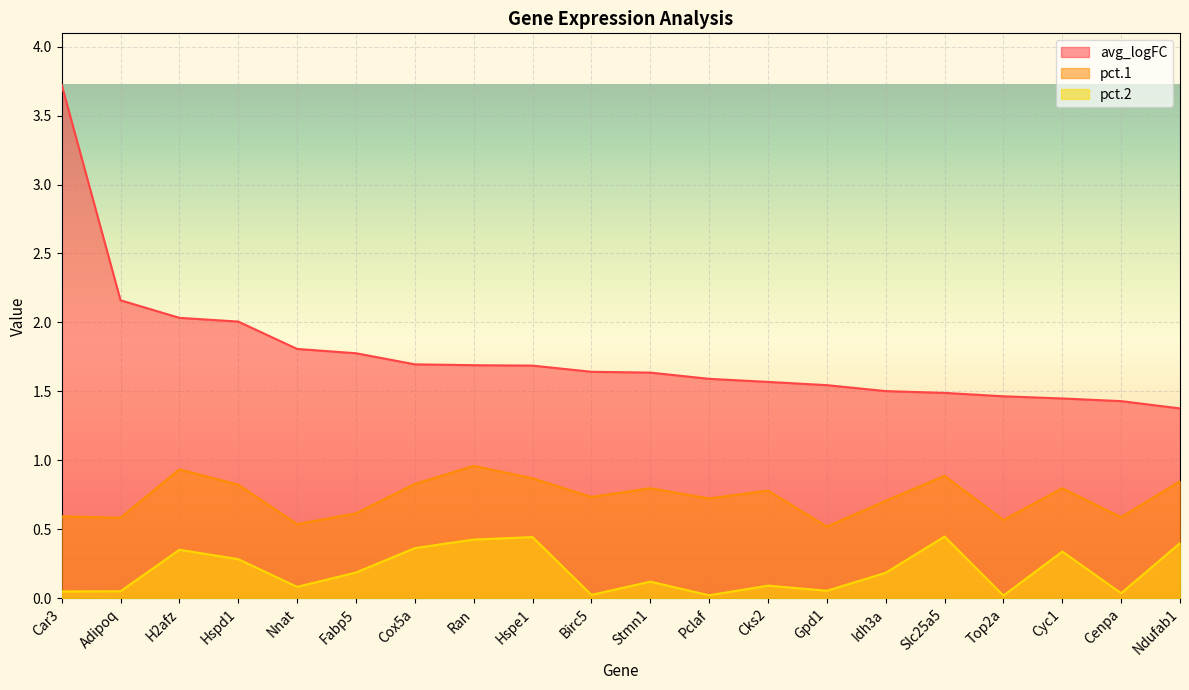

What is the label of the 13th point from the left?

Cks2